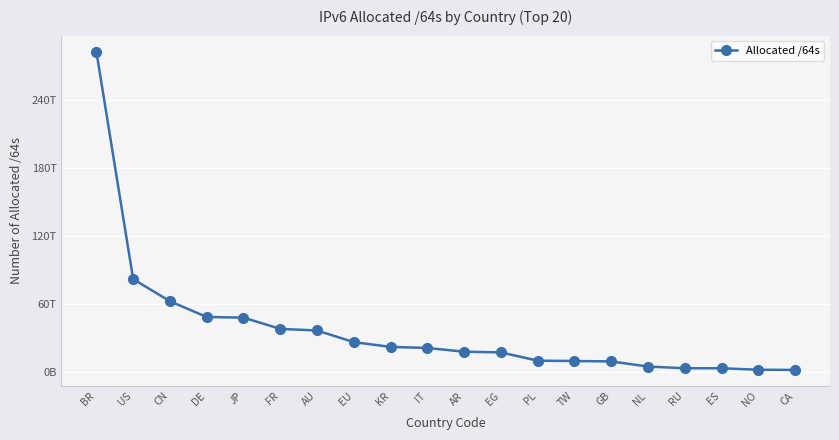

Is this an area chart (filled region under the line)?

No